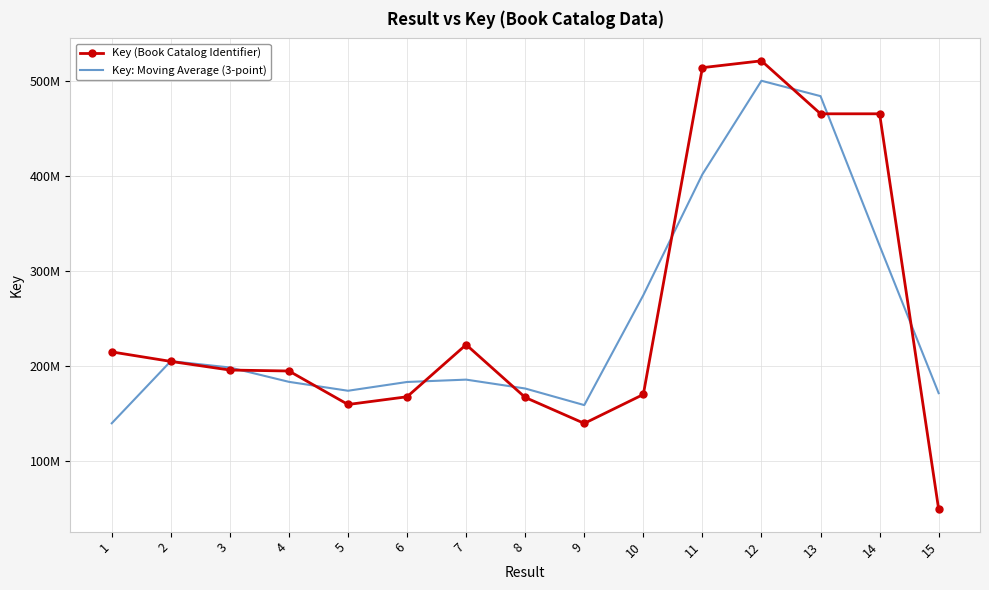

True or false: Key: Moving Average (3-point) has more than 0 interior local peaks.

True